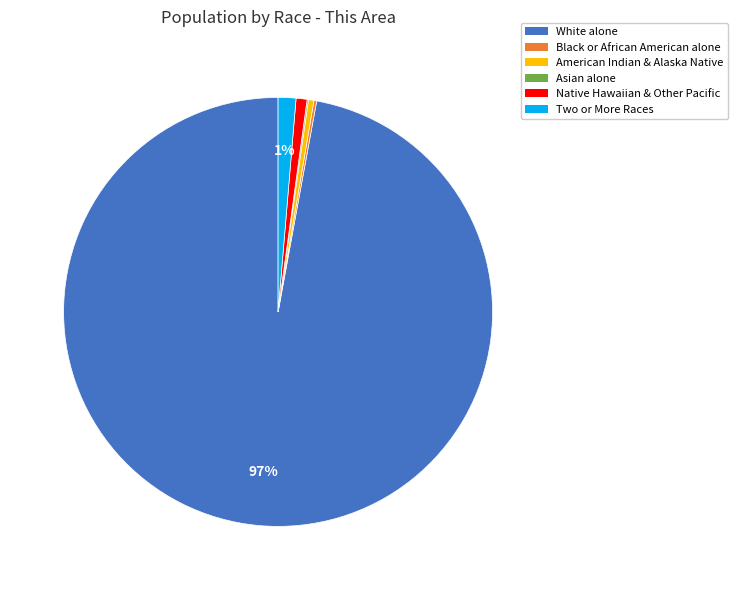

To the nearest percent, what is the average slice percentage?

17%